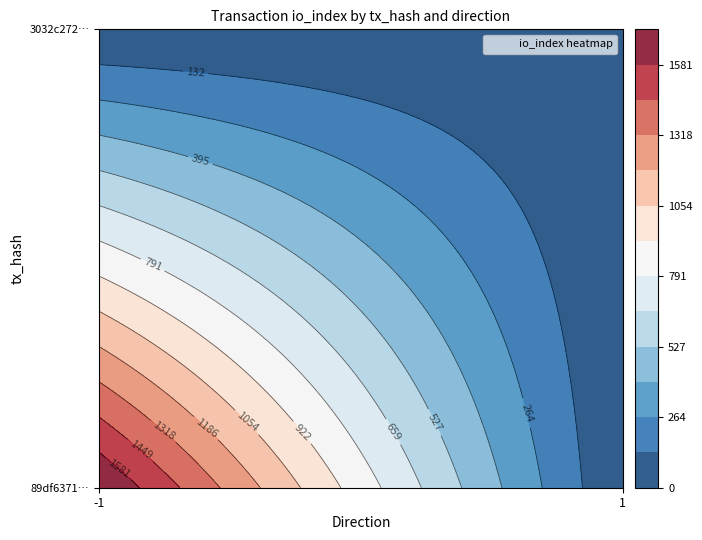

What is the average value of the 3032c272dcbe89f17564e589f75e846013df3d9 series?

2